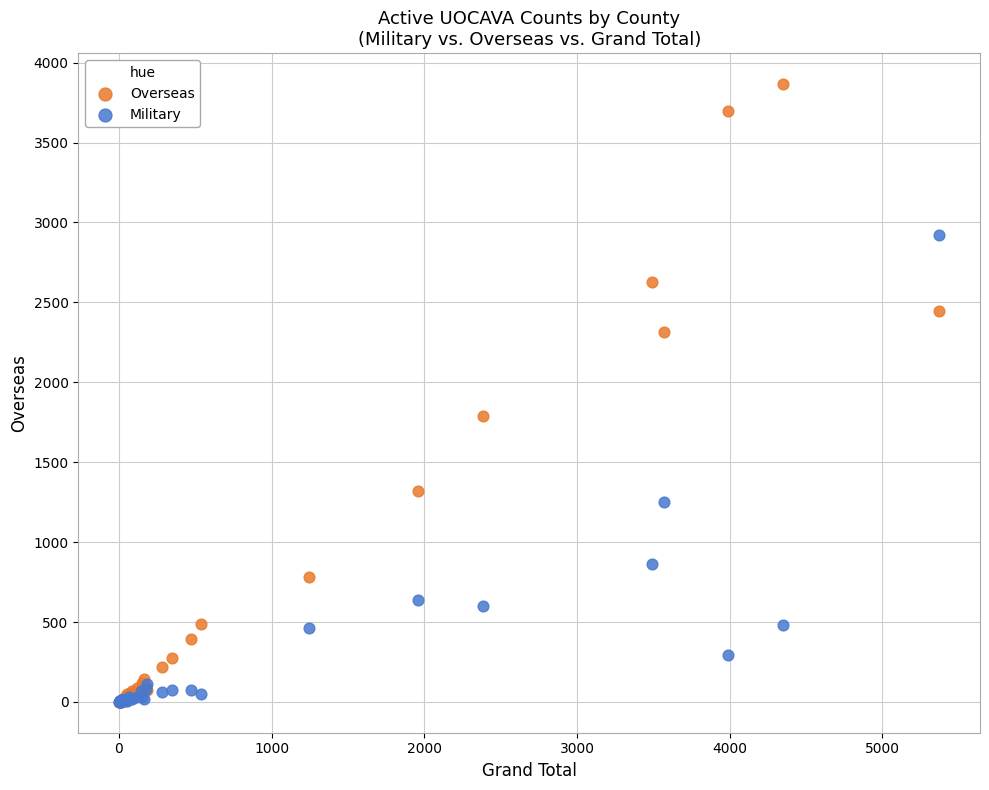

In the Overseas series, what Y value is closest to 1934?

1787